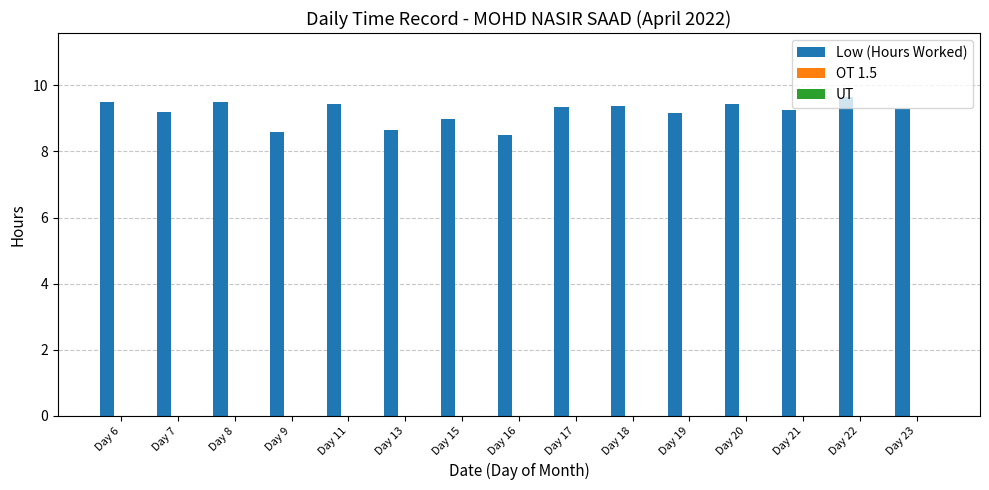

What is the maximum value shown in the chart?

9.7